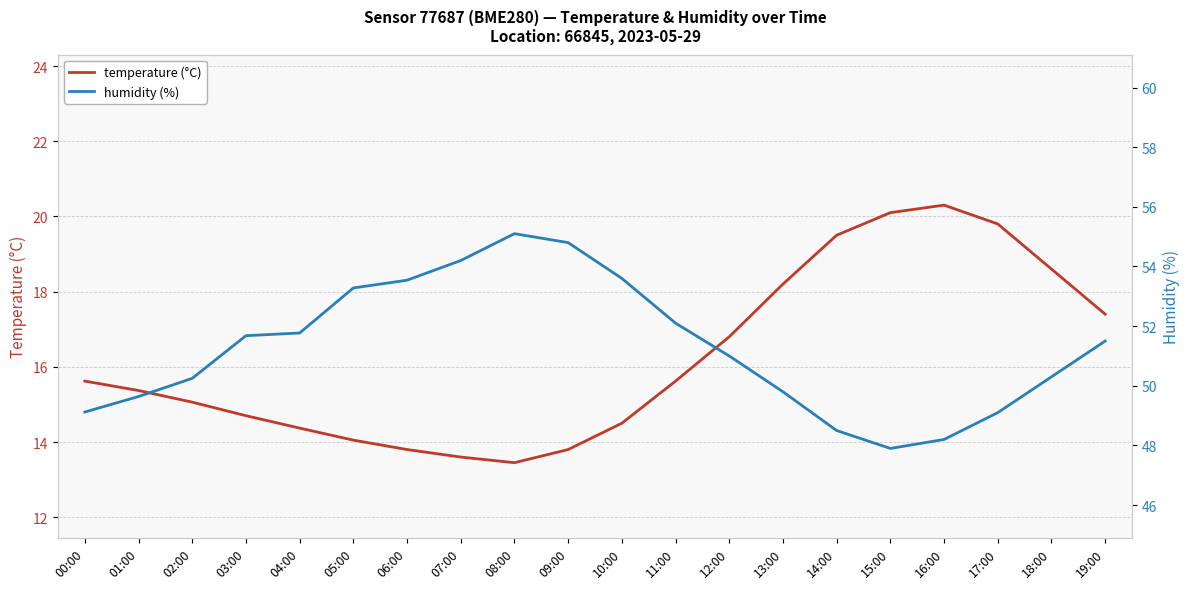

What is the highest value of the humidity (%) series?

55.1